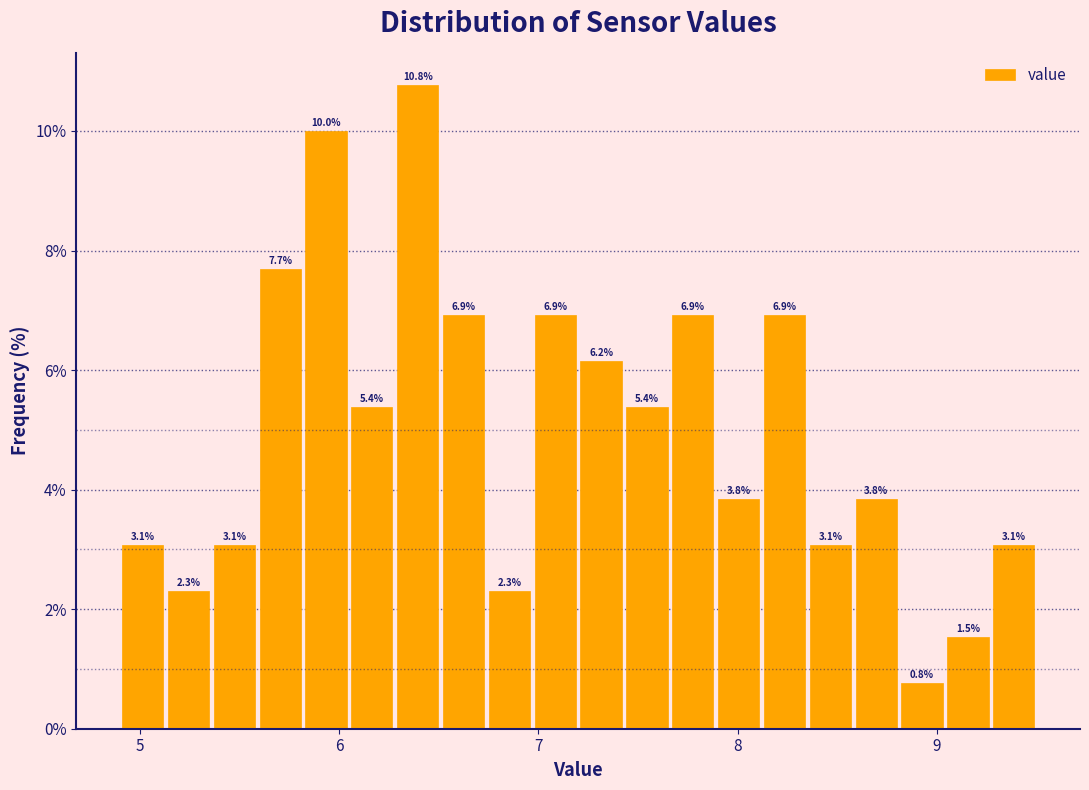

Around what value on the x-axis is the tallest bar? Give the approximate position of its centre, as read against the axis.

6.4